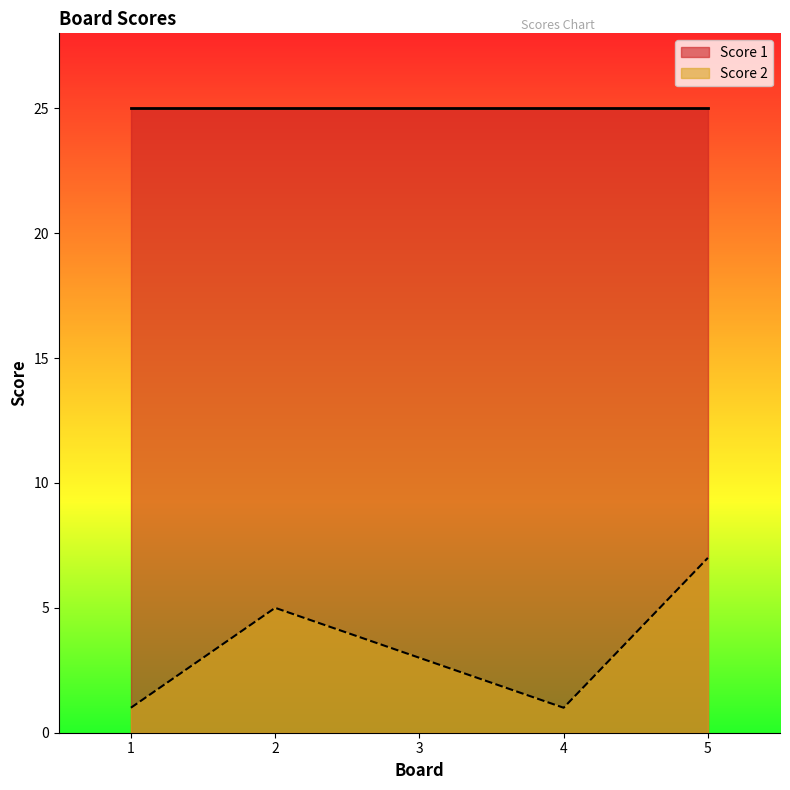

What is the smallest value displayed?

1